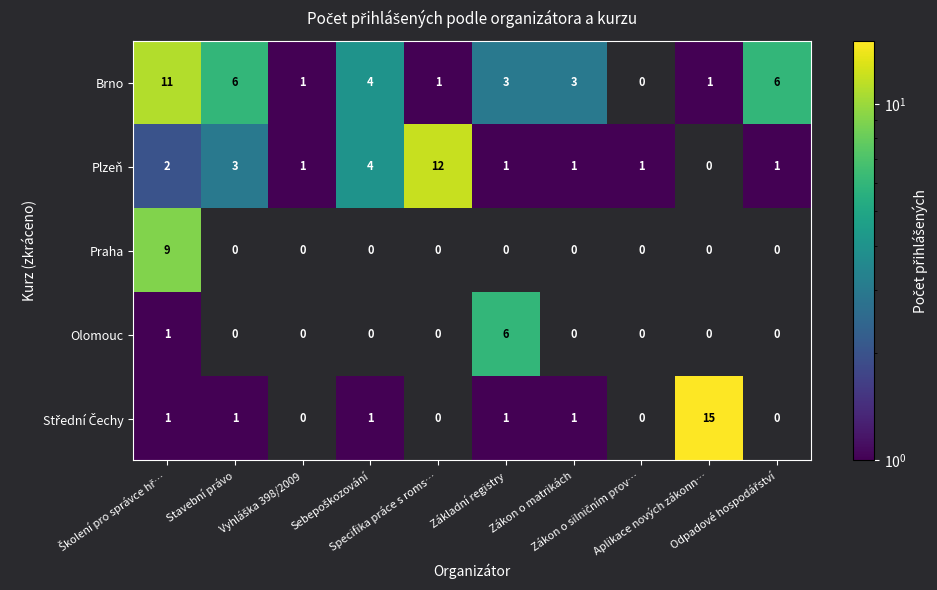

What is the difference between the maximum and minimum values in the Plzeň series?

12